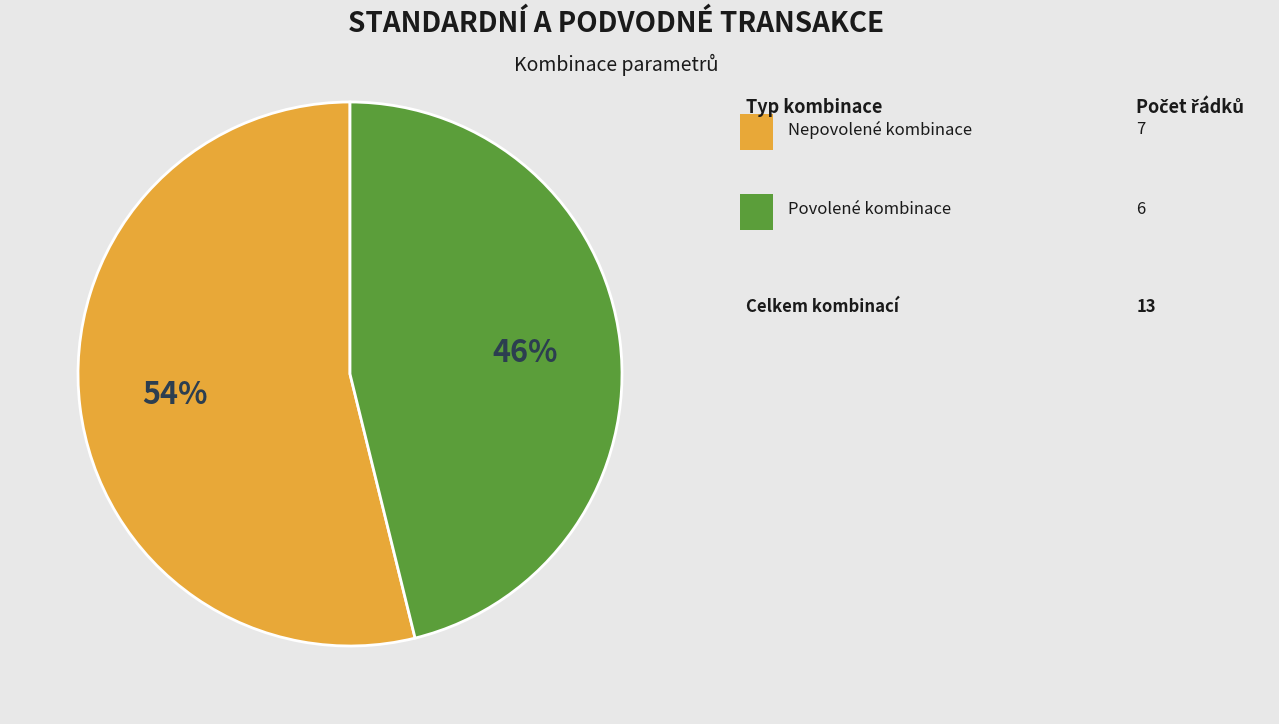

To the nearest percent, what is the average slice percentage?

50%